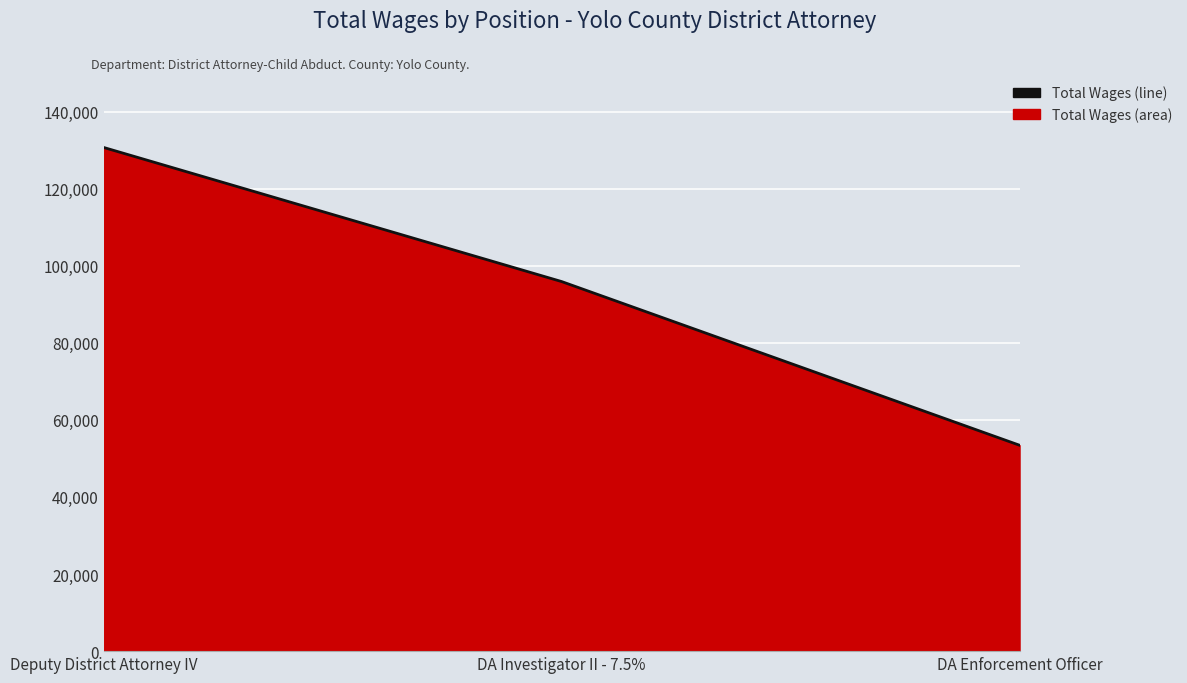

What is the label of the 1st point from the right?

DA Enforcement Officer